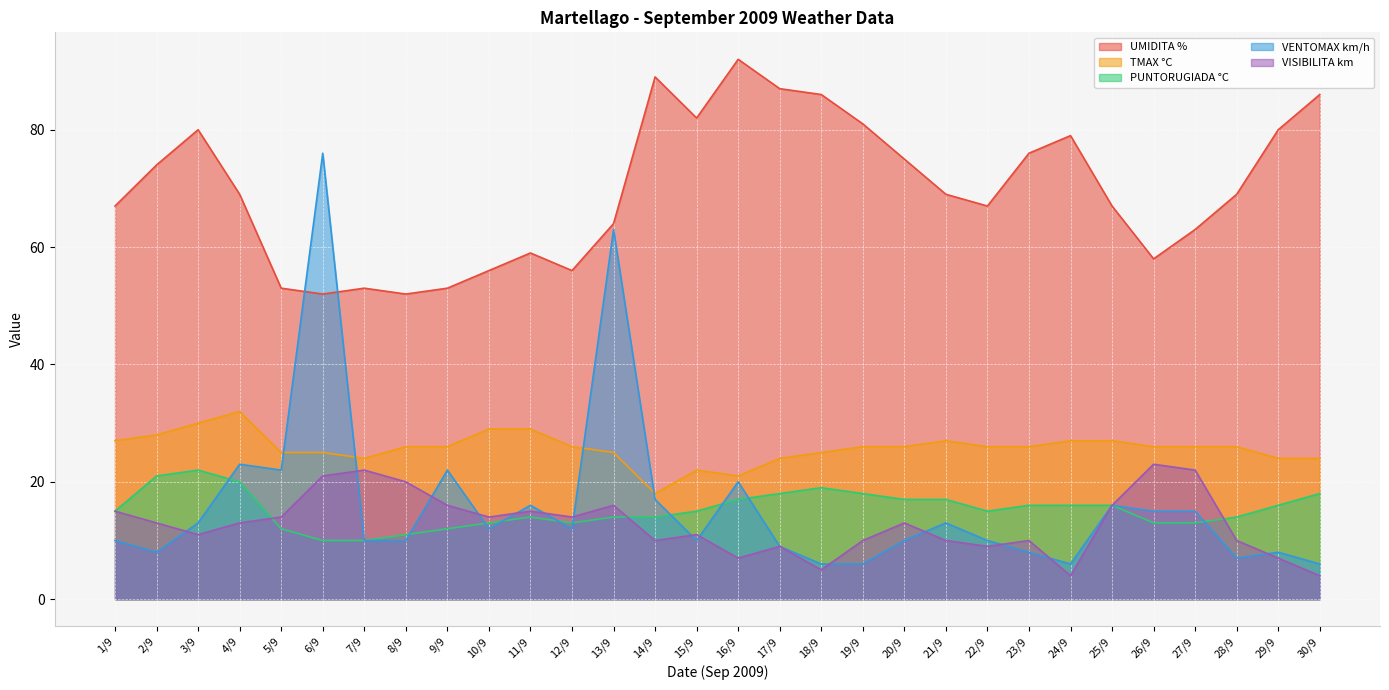

At which label does TMAX °C reach its minimum?

14/9